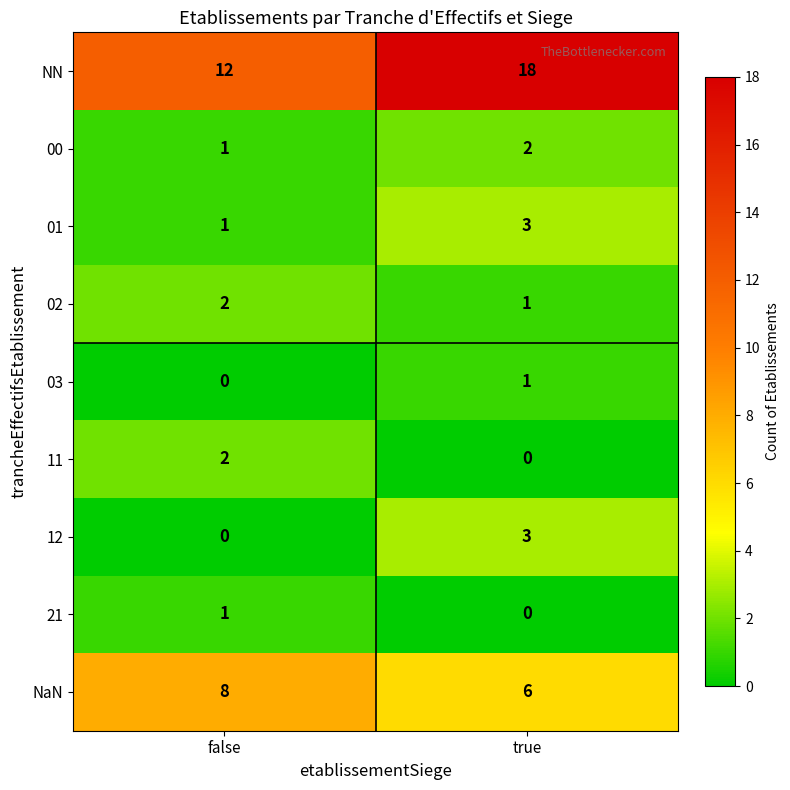

What is the spread (max minus min) of values at false?

12